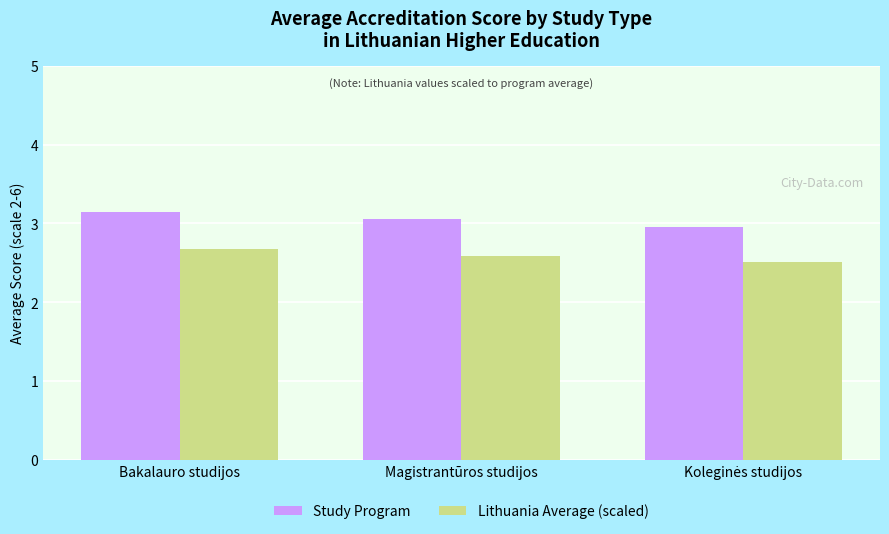

How many bars are there in each group?

2